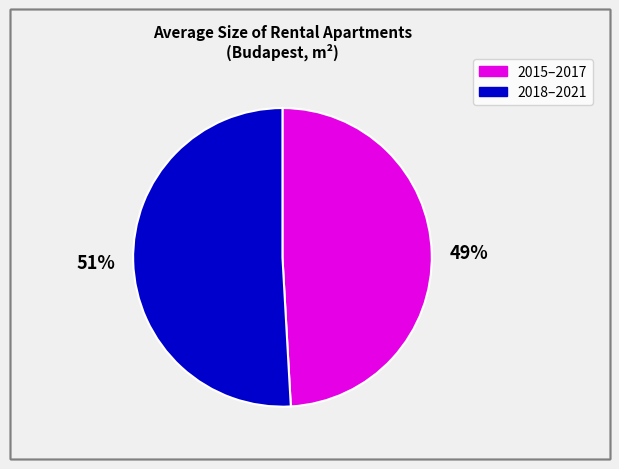

Which slice is the largest?

2018–2021